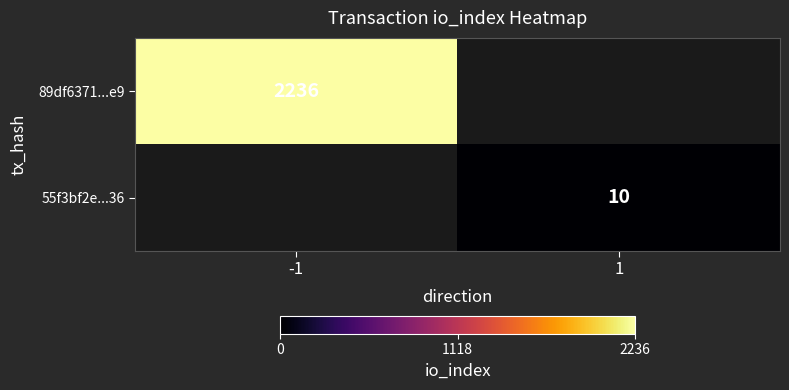

How many categories are shown in the chart?

2